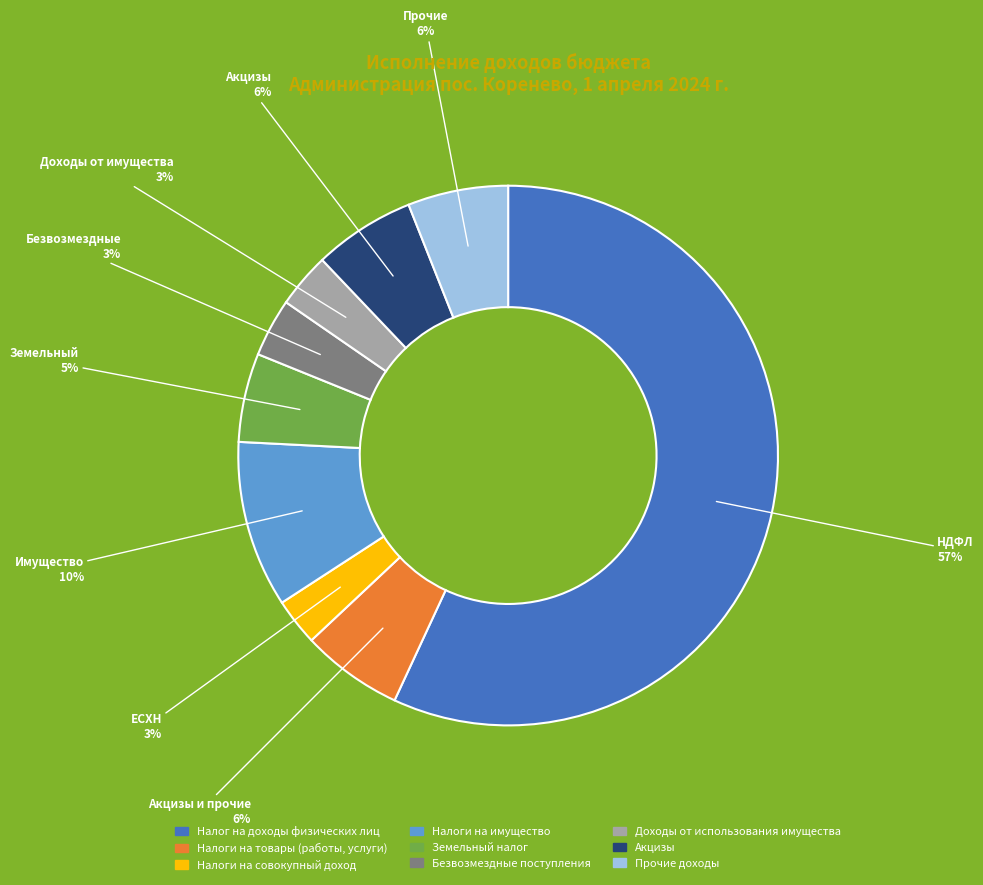

To the nearest percent, what is the difference between the Прочие доходы and Налоги на совокупный доход slice percentages?

3%